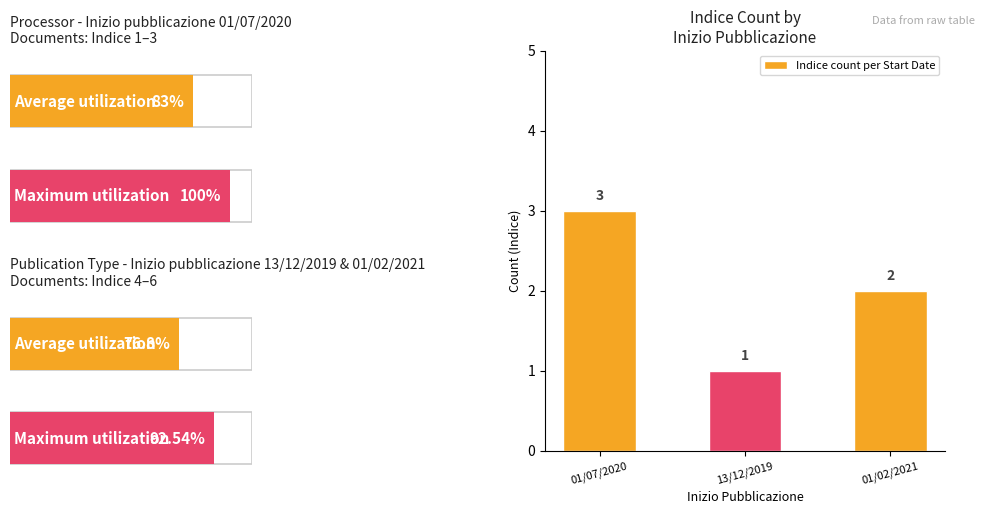

What is the value of the 1st bar from the left?

3